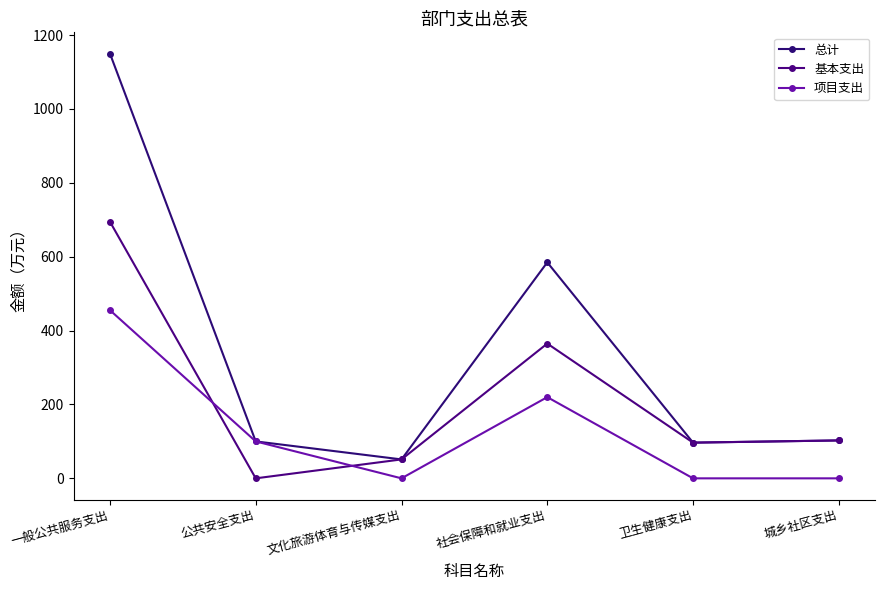

List the series in order of their peak value, lowest first.

项目支出, 基本支出, 总计